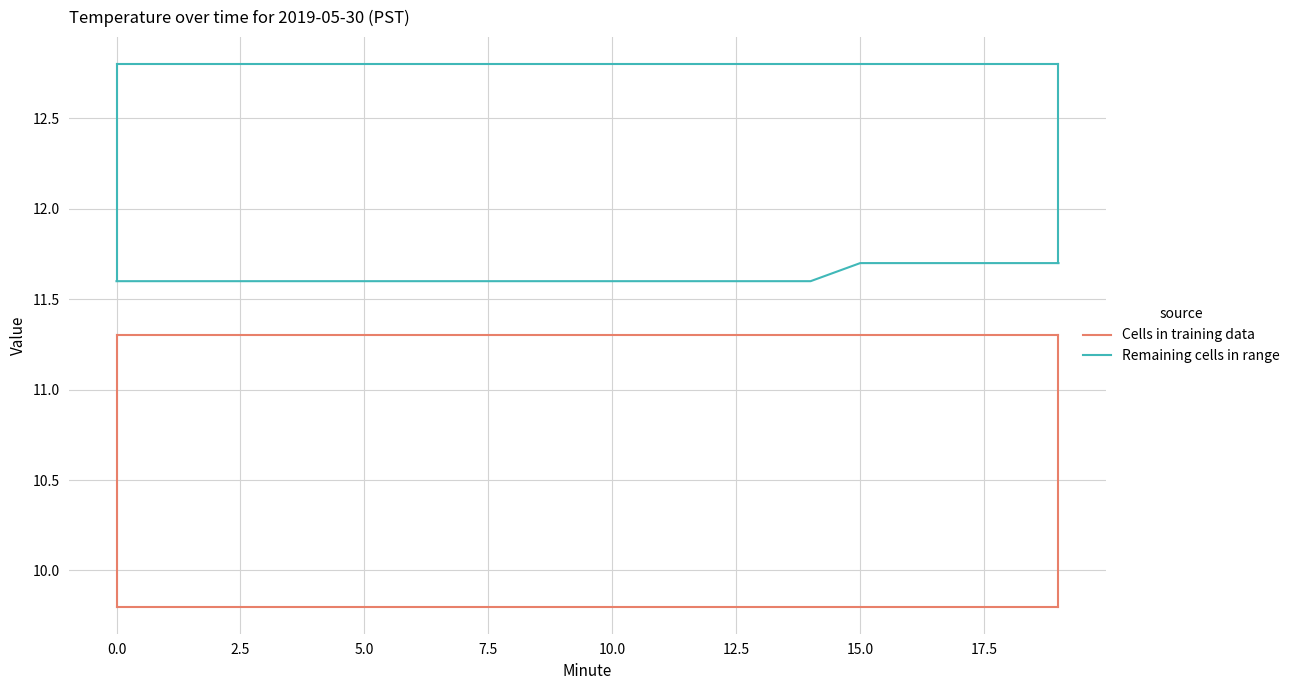

At 0.0, list the series in order from smallest to largest.

Cells in training data, Remaining cells in range